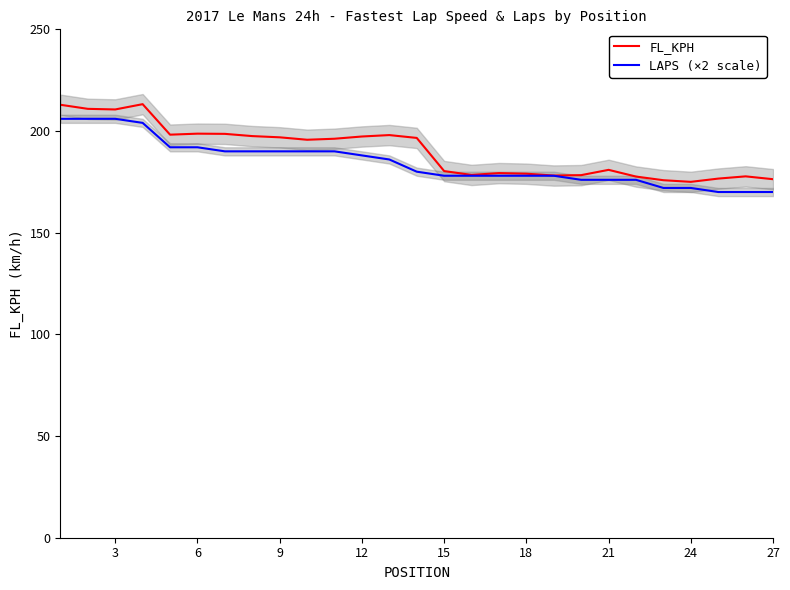

What is the minimum value for FL_KPH?

175.0